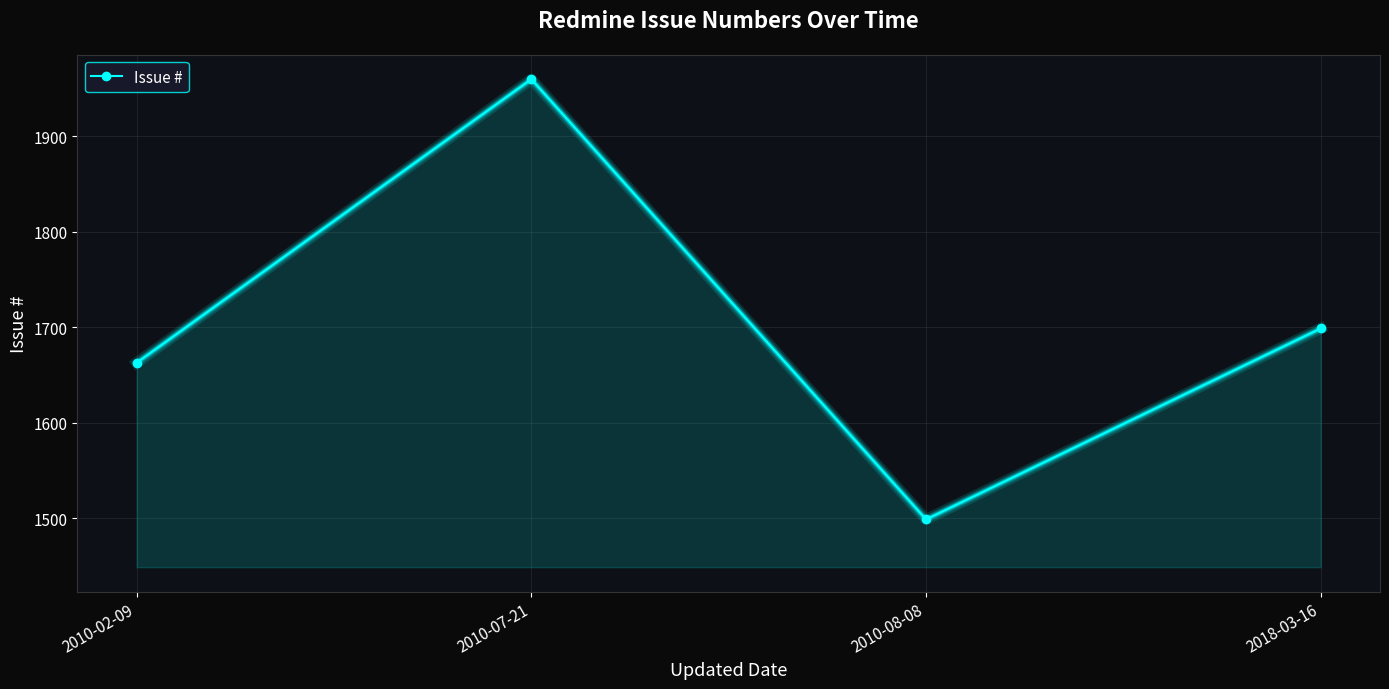

Which has a higher value, 2010-02-09 or 2018-03-16?

2018-03-16